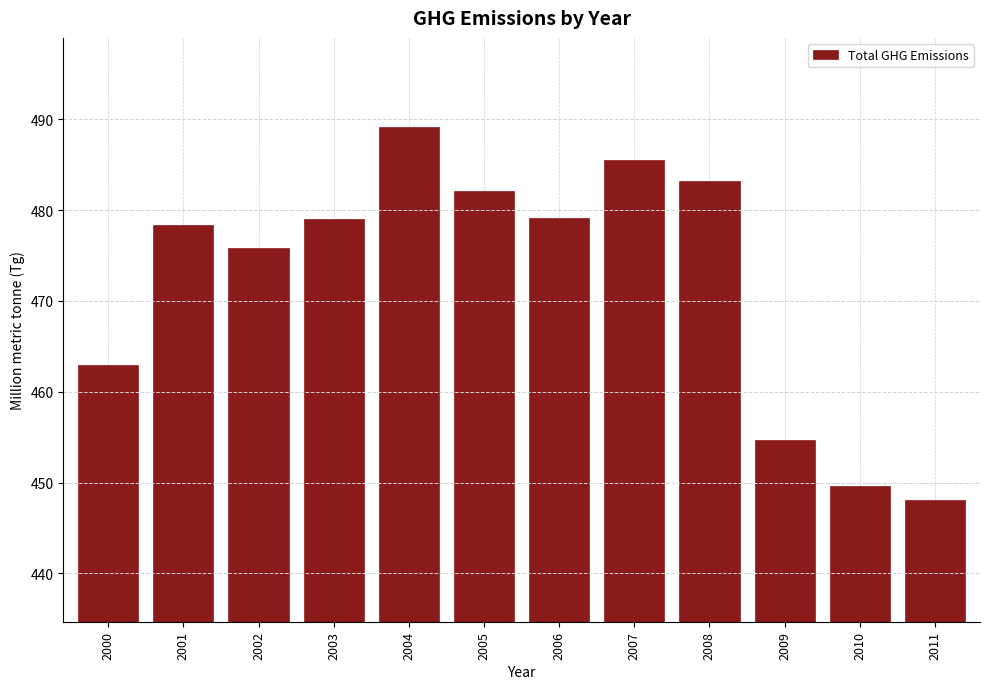

What is the difference between the values at 2008 and 2006?

4.0